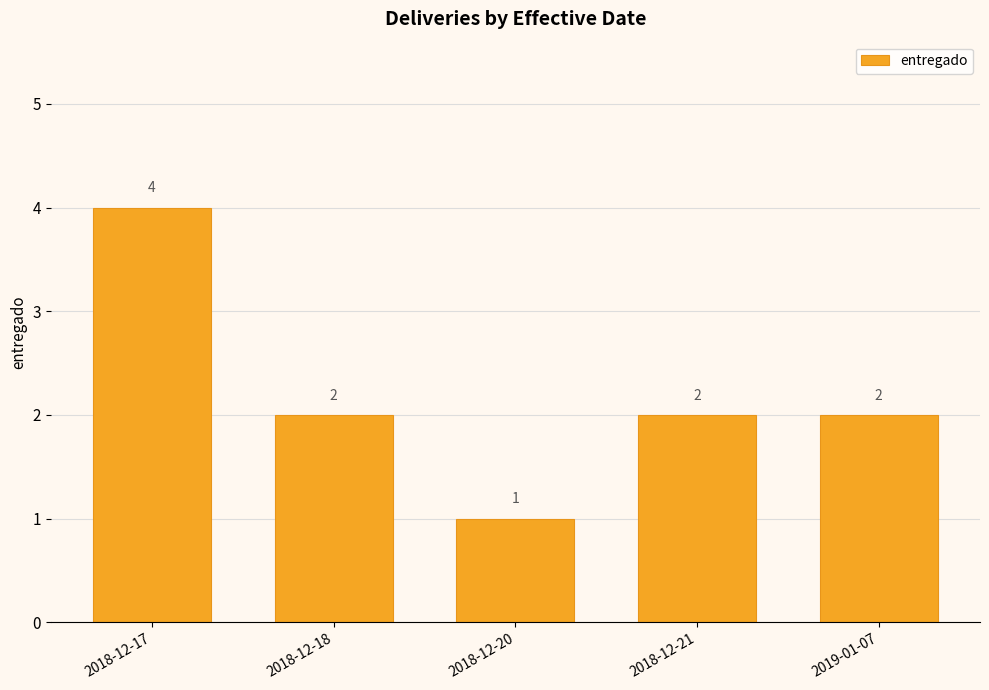

Does the chart contain stacked bars?

No